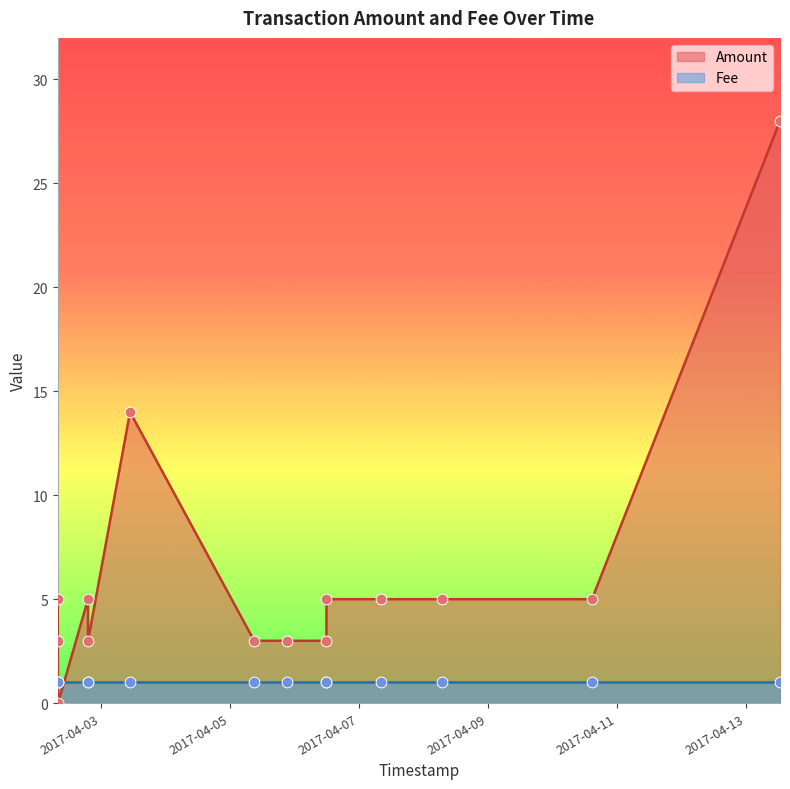

What is the total value across all series at 2017-04-05 21:12:58?

4